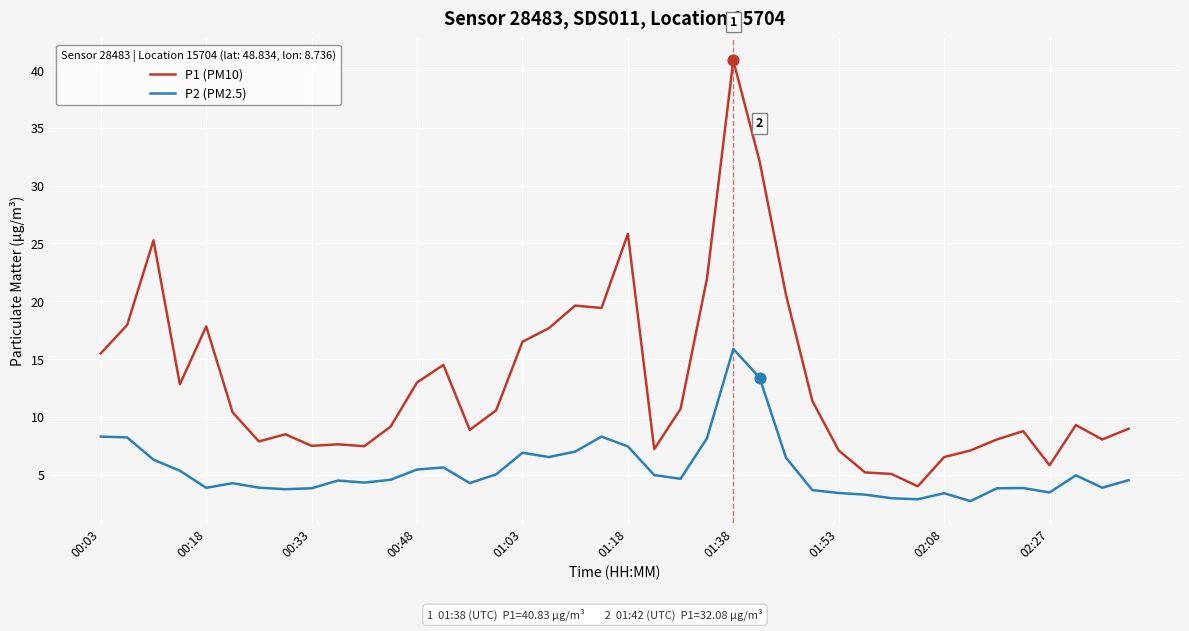

Which series has the largest range (max minus min)?

P1 (PM10)